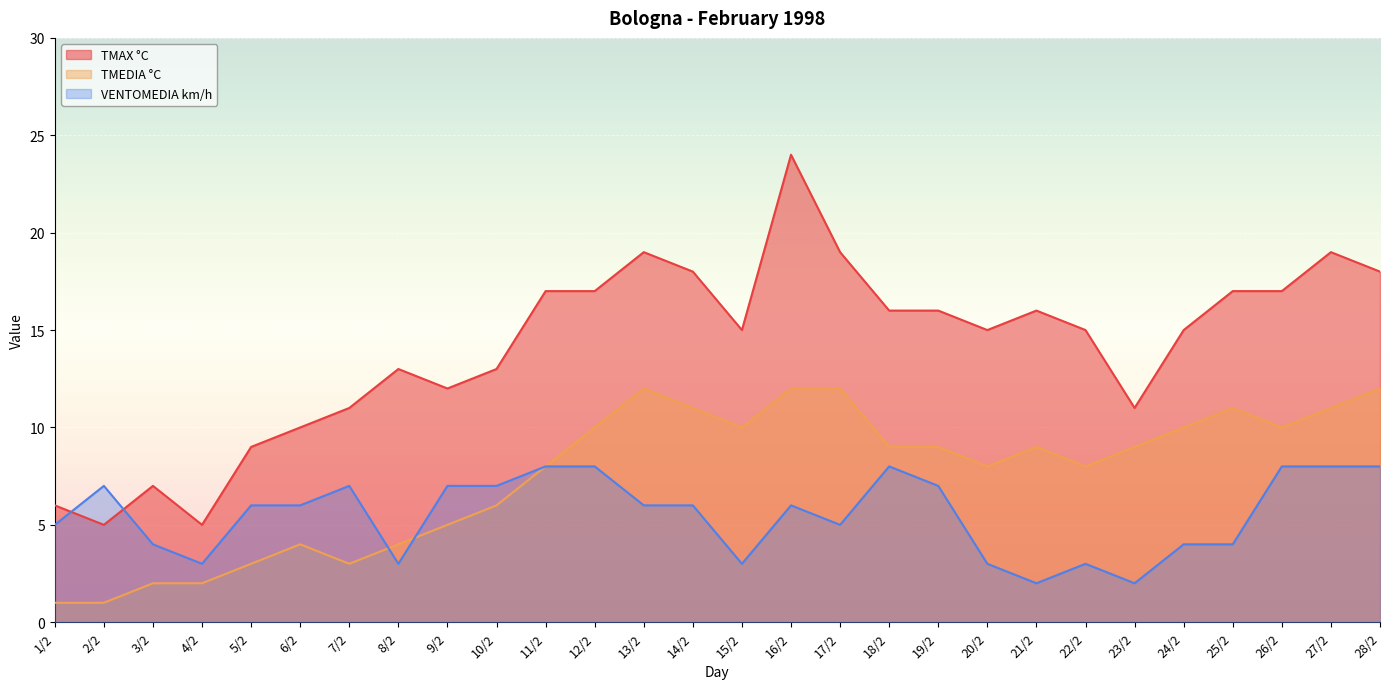

What is the sum of the VENTOMEDIA km/h values at 9/2 and 1/2?

12